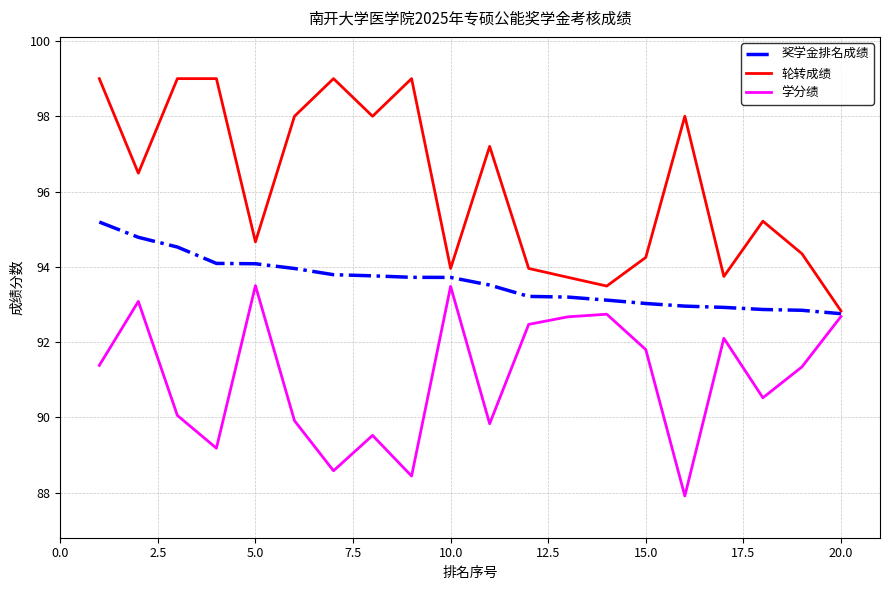

What is the average value of the 奖学金排名成绩 series?

93.6